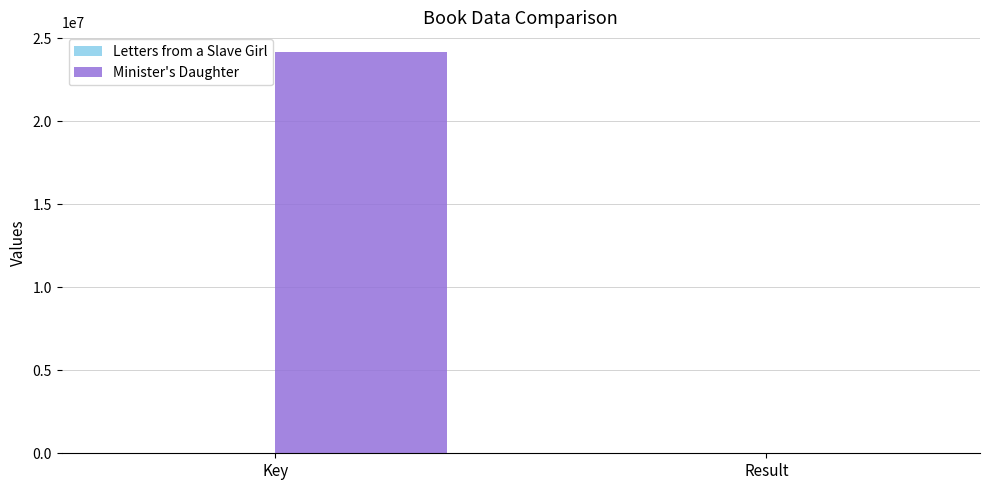

Are the bars grouped side by side (vs. stacked)?

Yes